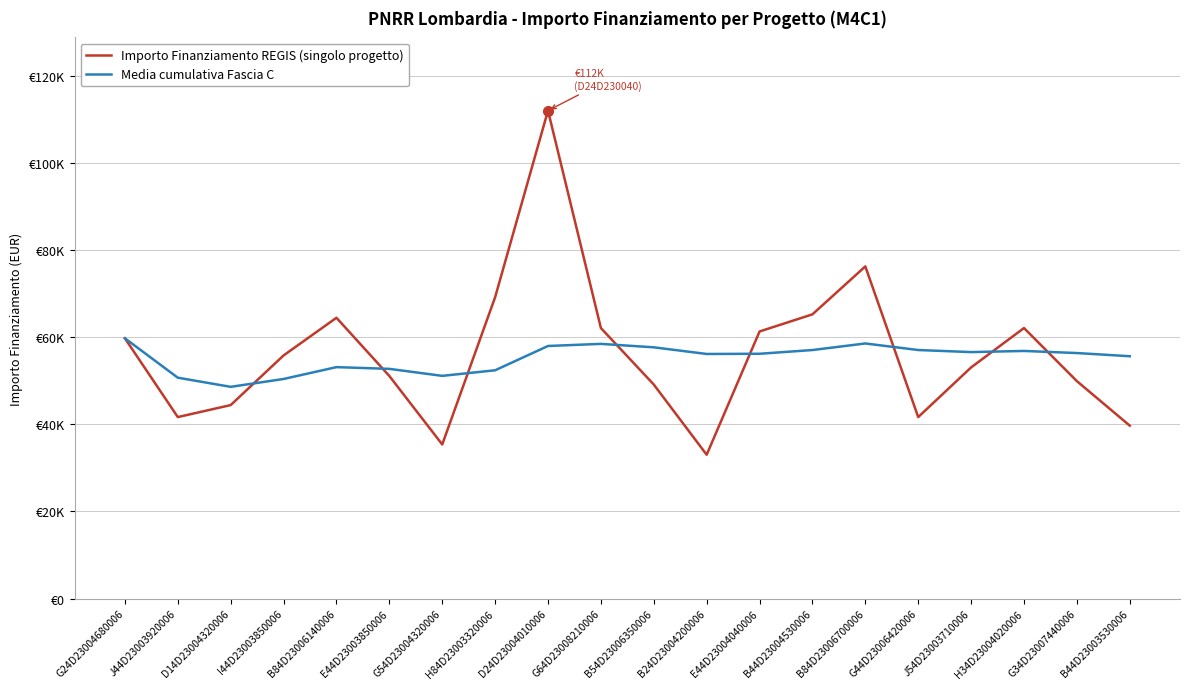

What are all the series names shown in the legend?

Importo Finanziamento REGIS (singolo progetto), Media cumulativa Fascia C